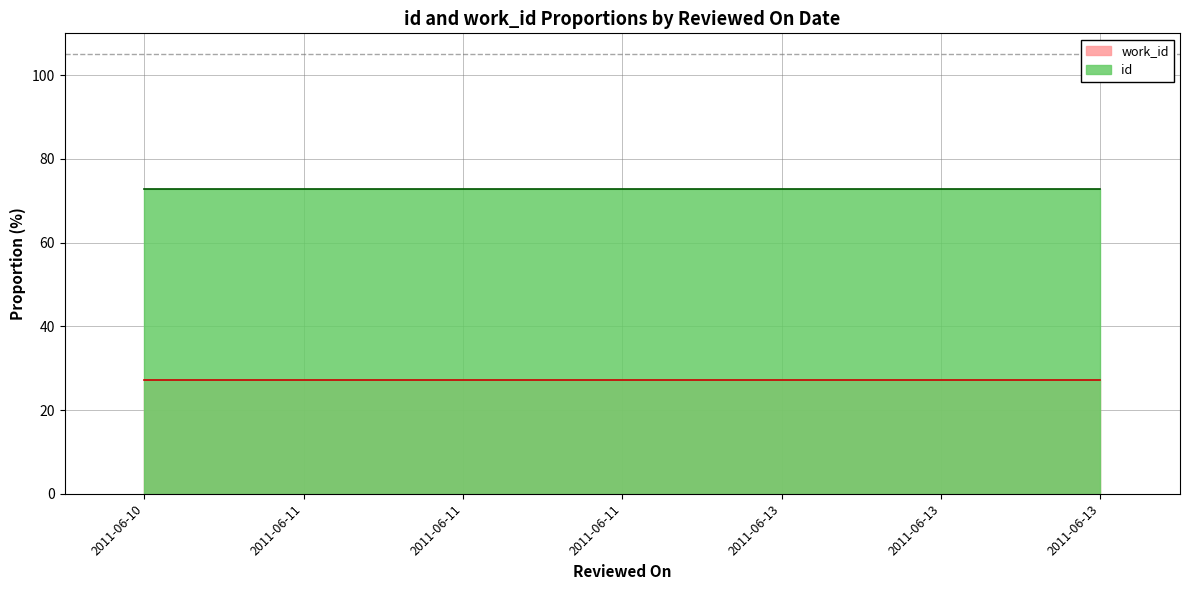

Which label corresponds to the smallest value in the chart?

2011-06-13